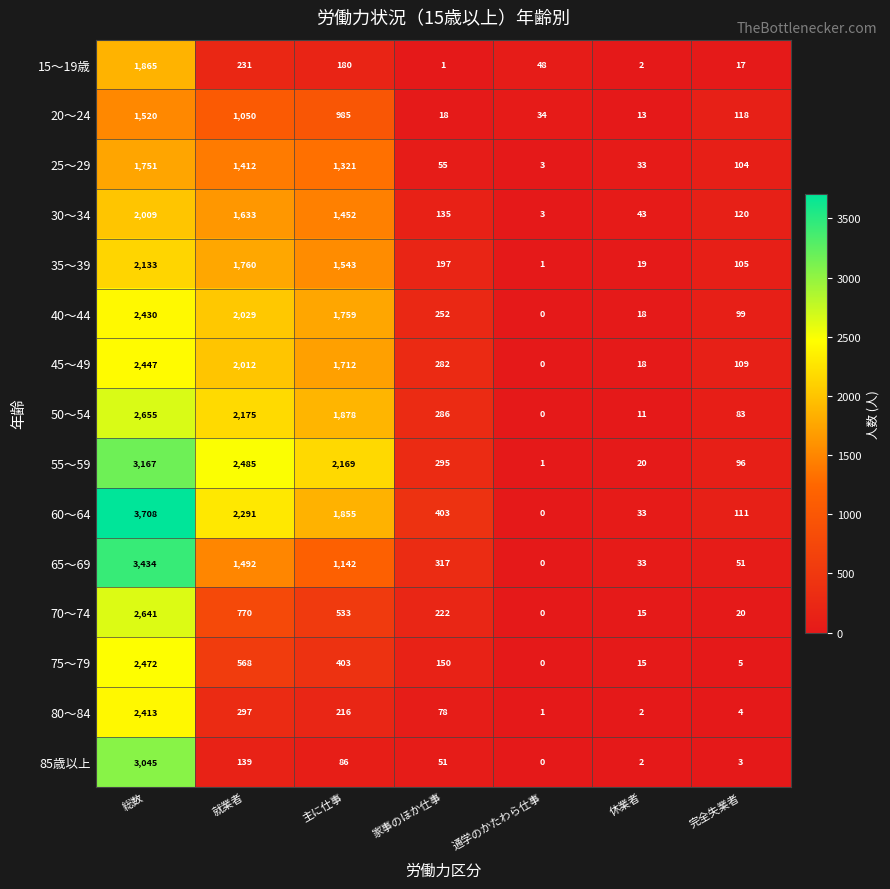

Which series has the largest range (max minus min)?

60～64